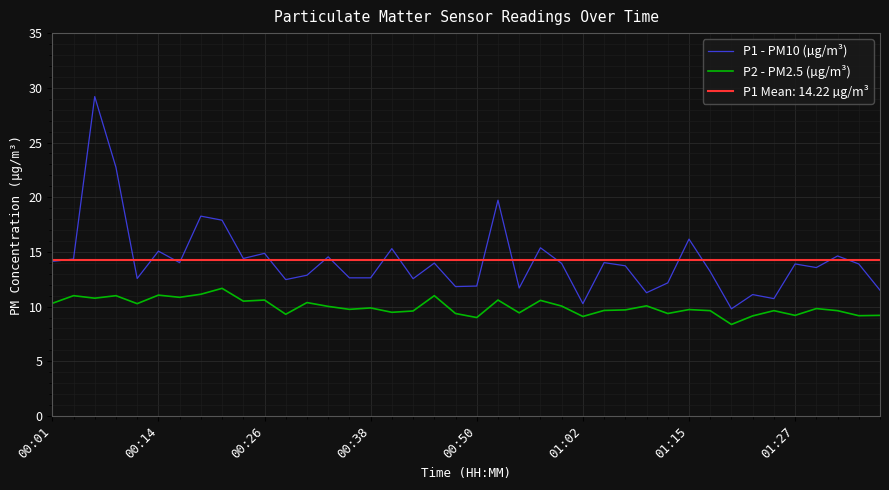

What is the minimum value for P1 - PM10 (µg/m³)?

9.8